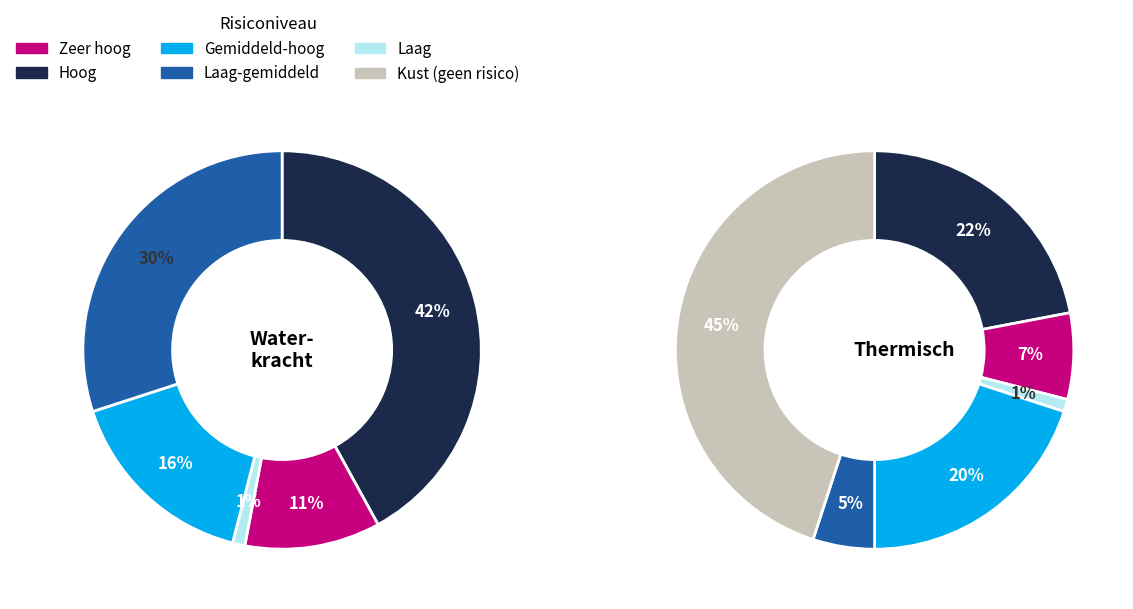

How much of the chart is everything except 4?

98.3%